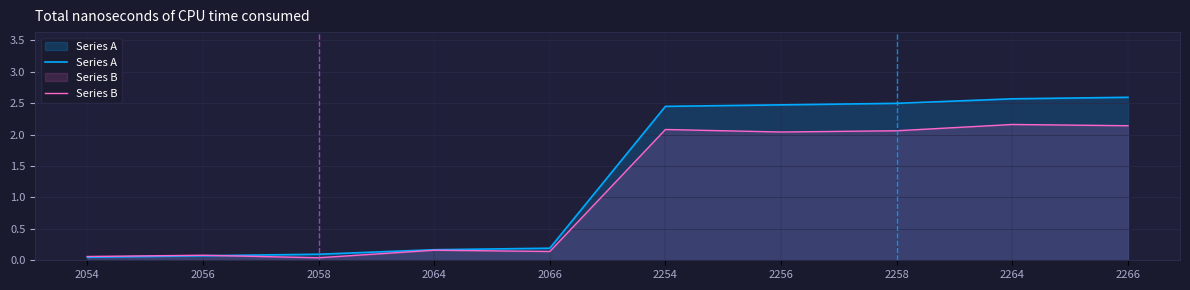

What is the total value across all series at 2256?

4.5